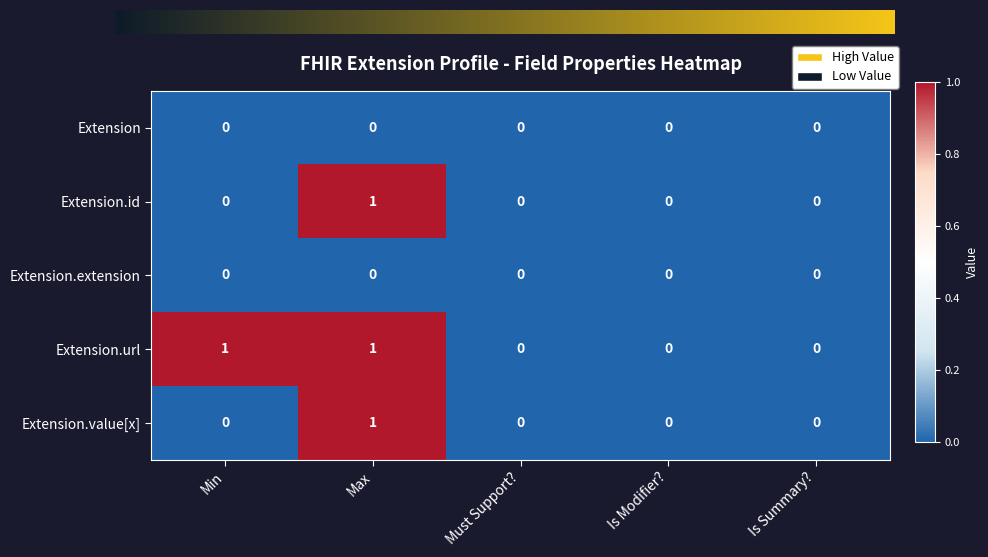

Which category has the highest value in the Extension.value[x] series?

Max